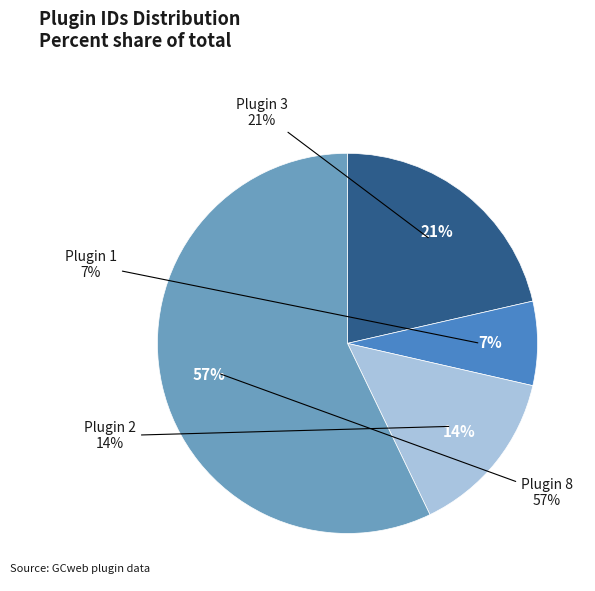

Which category has the smallest portion of the pie?

1